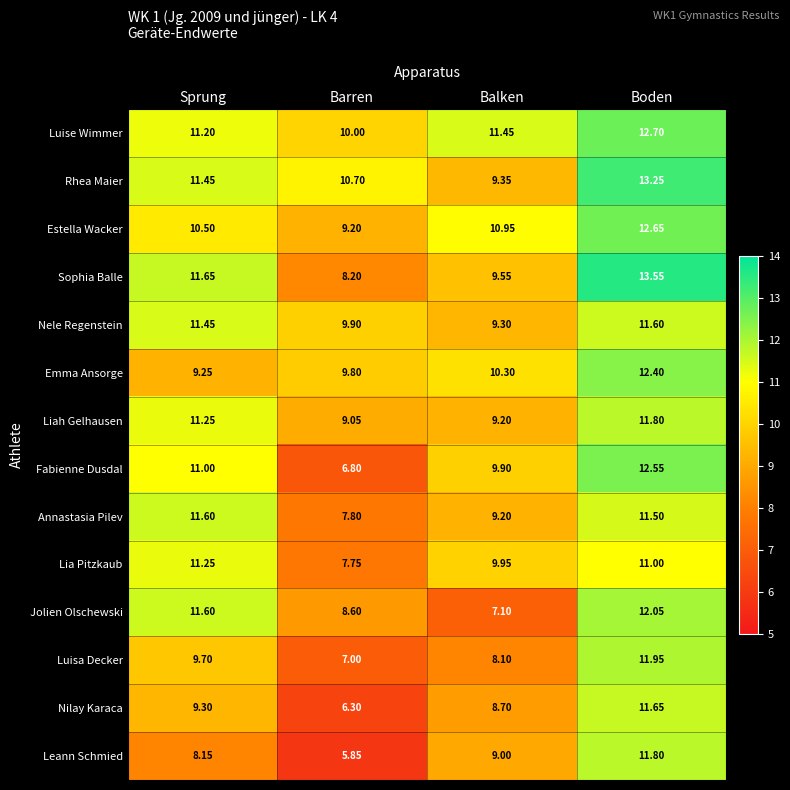

At which label is Luise Wimmer closest to 11?

Sprung